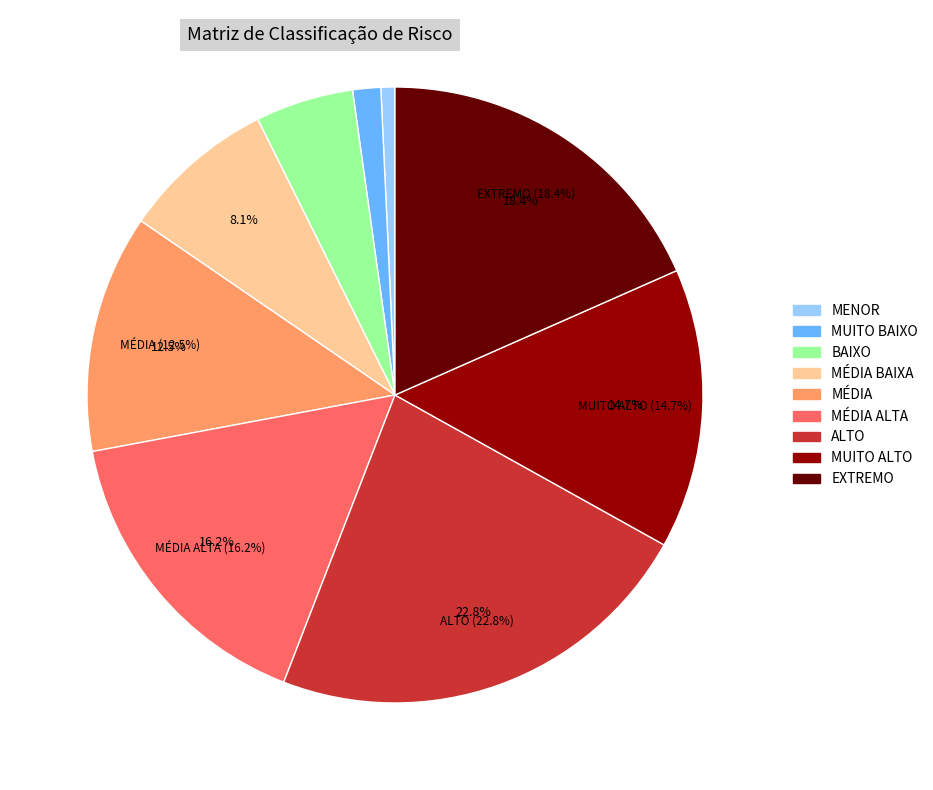

What is the smallest slice in the pie chart?

MENOR